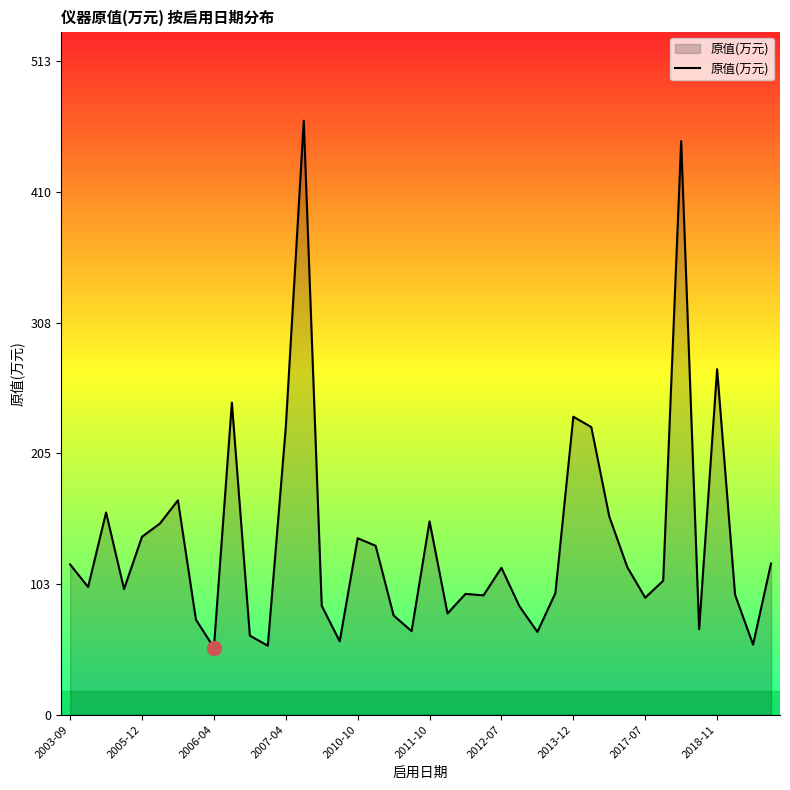

What is the maximum value shown in the chart?

466.0